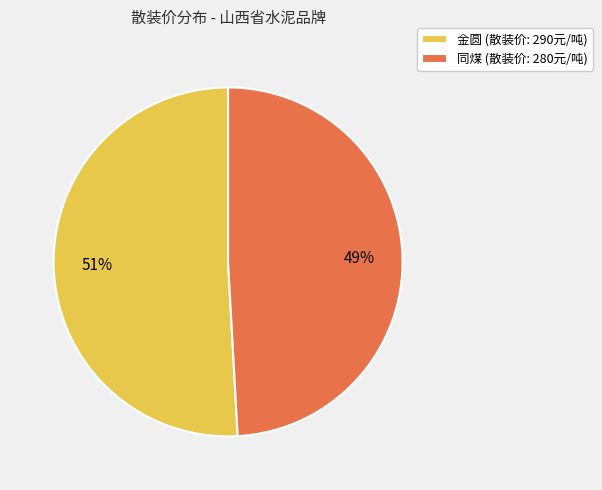

Which has a higher value, 金圆 or 同煤?

金圆